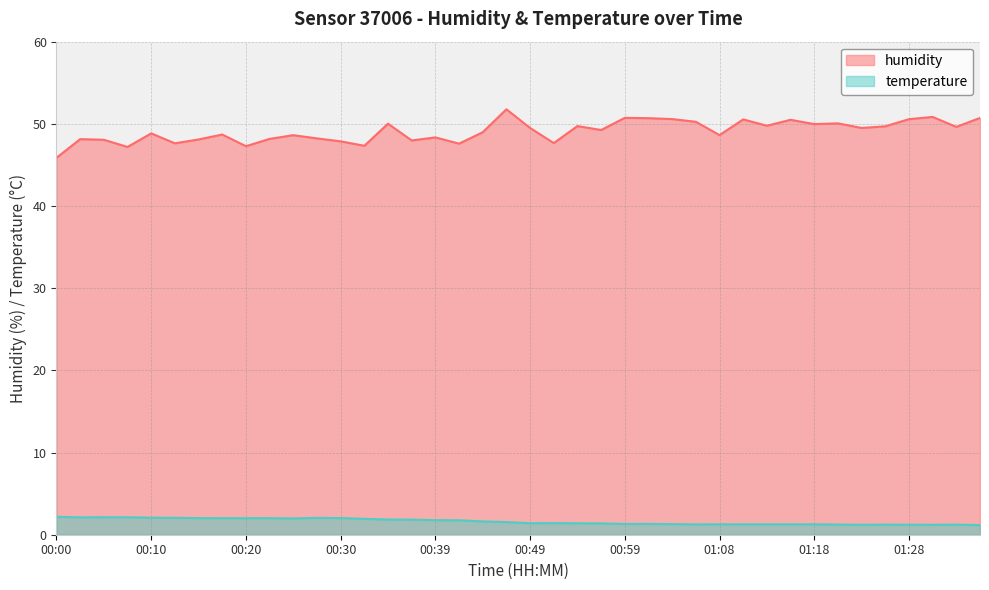

How many data points does each series have?

40